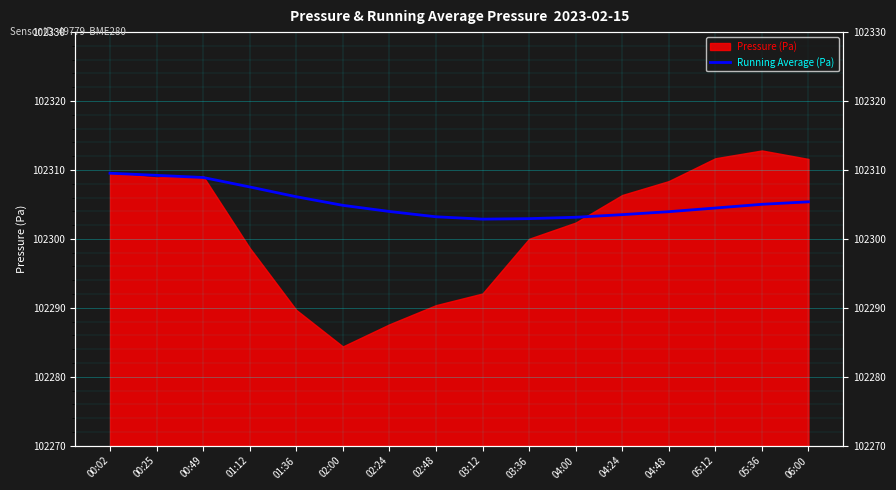

How many interior local valleys (lower than both neighbors) does the data have?

1